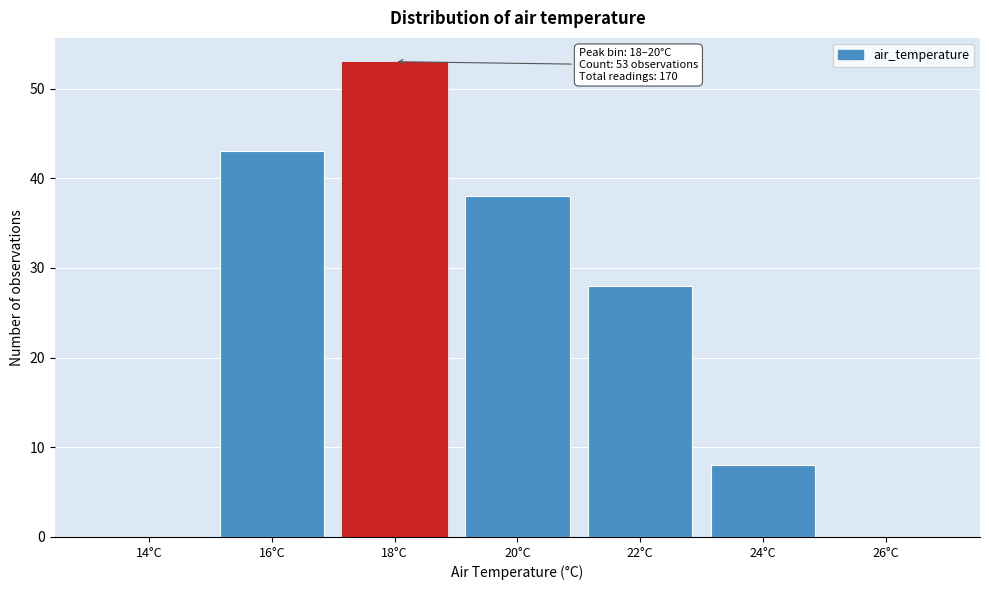

Reading left to right, extract all data points from this chart.

14°C=0	16°C=43	18°C=53	20°C=38	22°C=28	24°C=8	26°C=0